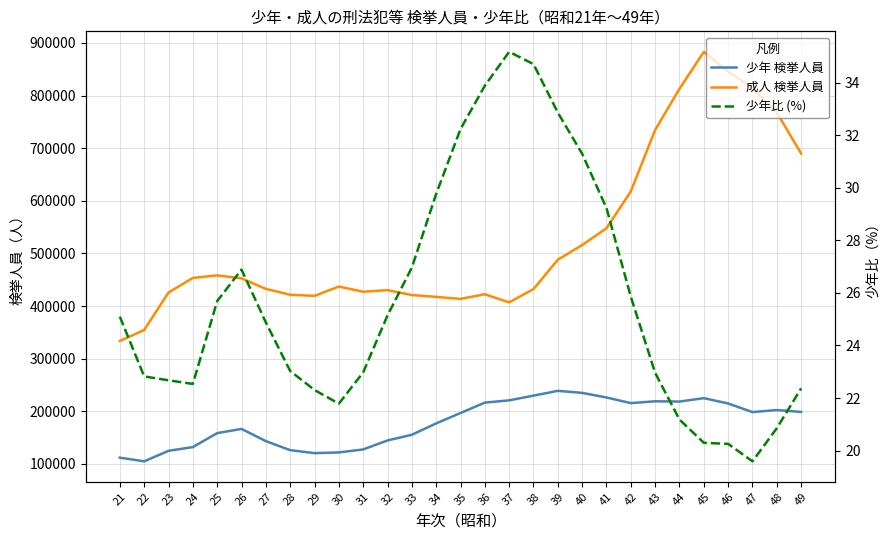

Reading left to right, what are all the values shown in this chart?

少年 検挙人員: 21=111790.0	22=104829.0	23=124836.0	24=131916.0	25=158426.0	26=166433.0	27=143247.0	28=126097.0	29=120413.0	30=121753.0	31=127421.0	32=144506.0	33=155373.0	34=176899.0	35=196682.0	36=216456.0	37=220749.0	38=229717.0	39=238830.0	40=234959.0	41=226203.0	42=215477.0	43=218950.0	44=218458.0	45=224943.0	46=214799.0	47=198441.0	48=202297.0	49=198763.0
成人 検挙人員: 21=333694.0	22=354510.0	23=425704.0	24=453412.0	25=458297.0	26=452602.0	27=432605.0	28=421453.0	29=419376.0	30=437104.0	31=427192.0	32=430255.0	33=420893.0	34=417455.0	35=413565.0	36=422430.0	37=406925.0	38=432298.0	39=488080.0	40=515963.0	41=547866.0	42=617984.0	43=734819.0	44=812952.0	45=883254.0	46=845590.0	47=814394.0	48=767778.0	49=689787.0
少年比 (%): 21=25.1	22=22.8	23=22.7	24=22.5	25=25.7	26=26.9	27=24.9	28=23.0	29=22.3	30=21.8	31=23.0	32=25.1	33=27.0	34=29.8	35=32.2	36=33.9	37=35.2	38=34.7	39=32.9	40=31.3	41=29.2	42=25.9	43=23.0	44=21.2	45=20.3	46=20.3	47=19.6	48=20.9	49=22.4